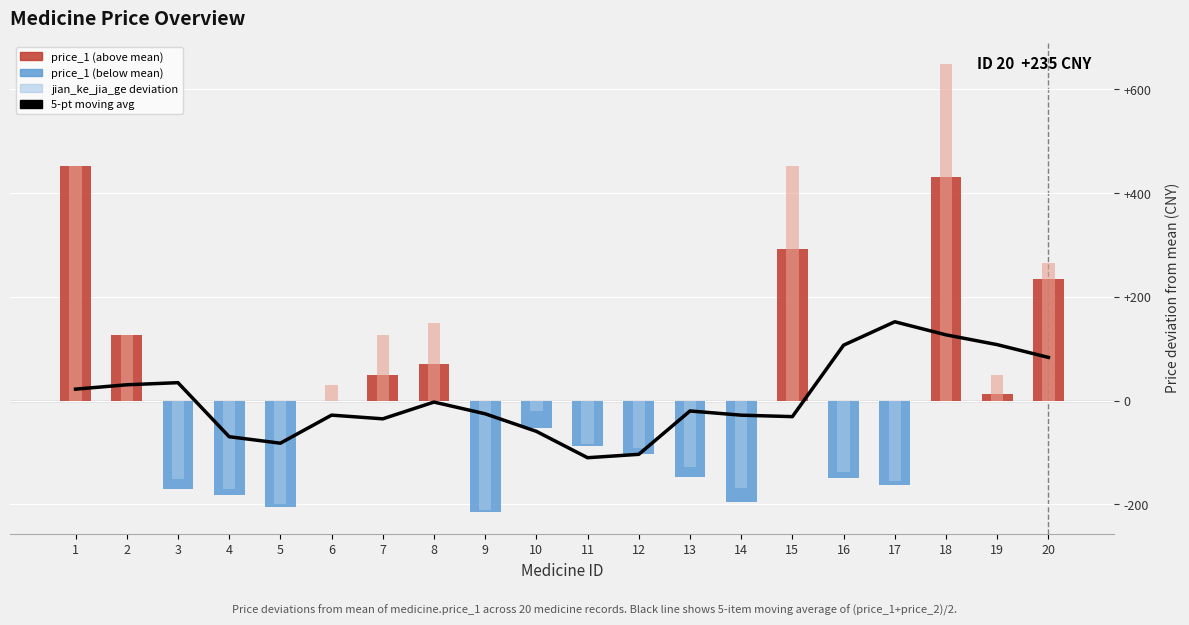

How many bars are there in total?

20